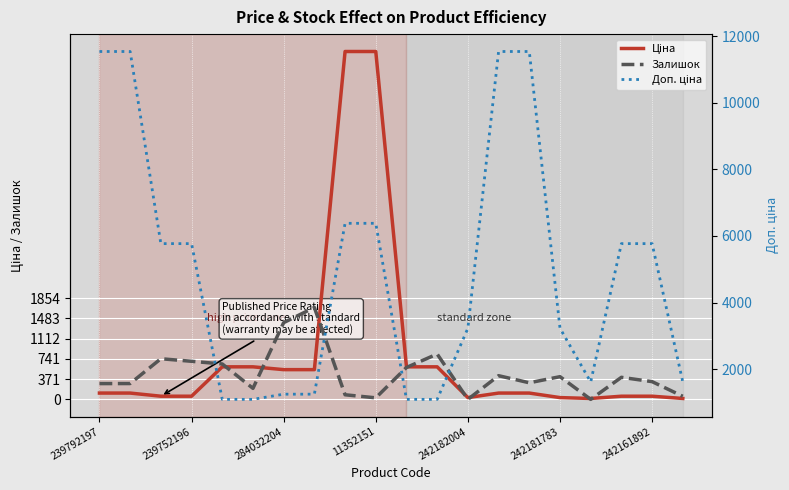

At 242181783, list the series in order from largest to smallest.

Доп. ціна, Залишок, Ціна